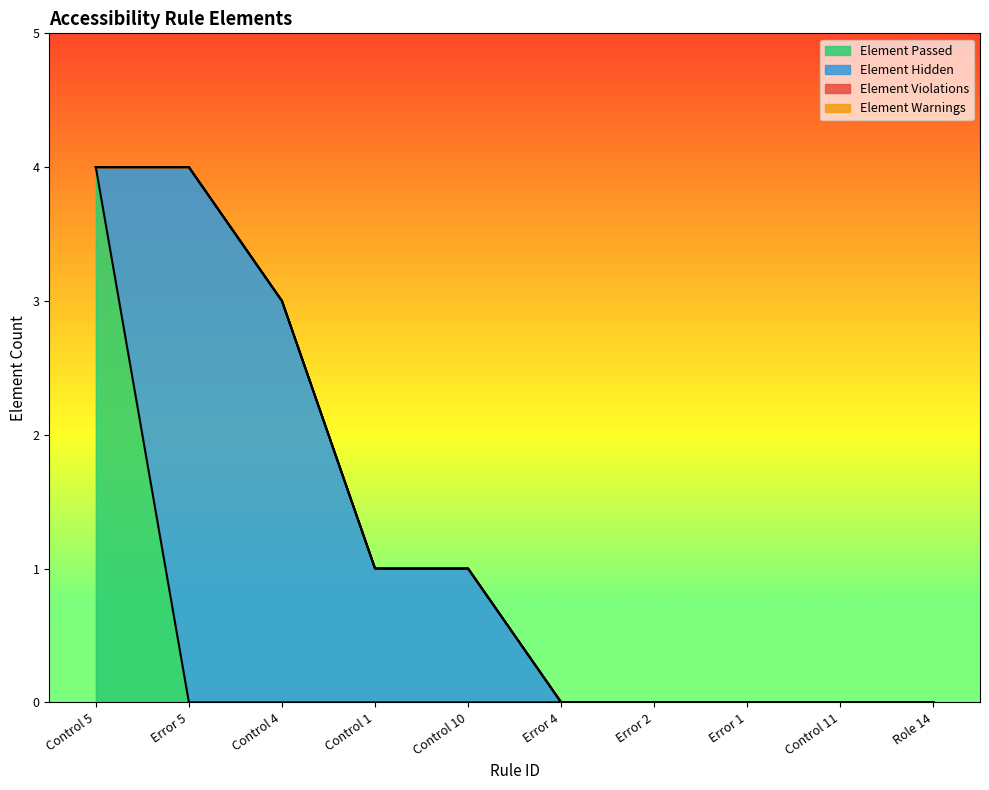

Reading left to right, extract all data points from this chart.

Element Passed: 4	0	0	0	0	0	0	0	0	0
Element Hidden: 0	4	3	1	1	0	0	0	0	0
Element Violations: 0	0	0	0	0	0	0	0	0	0
Element Warnings: 0	0	0	0	0	0	0	0	0	0